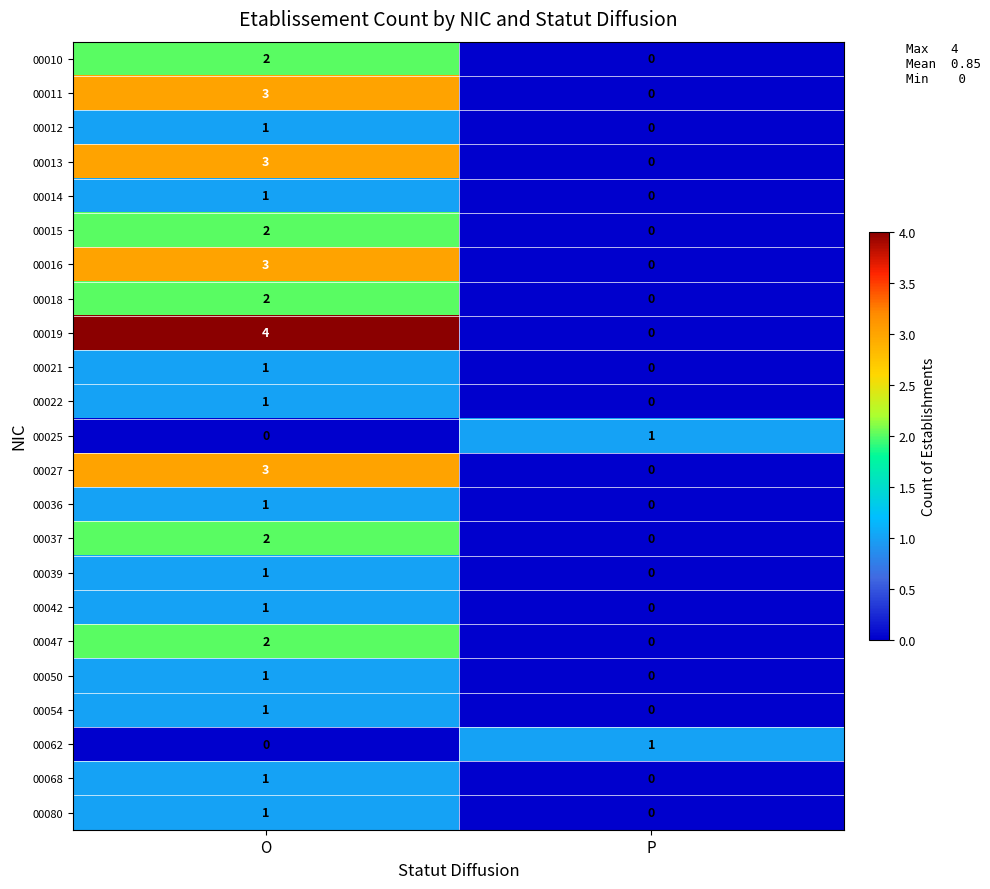

At how many categories does at least one series exceed 3?

1